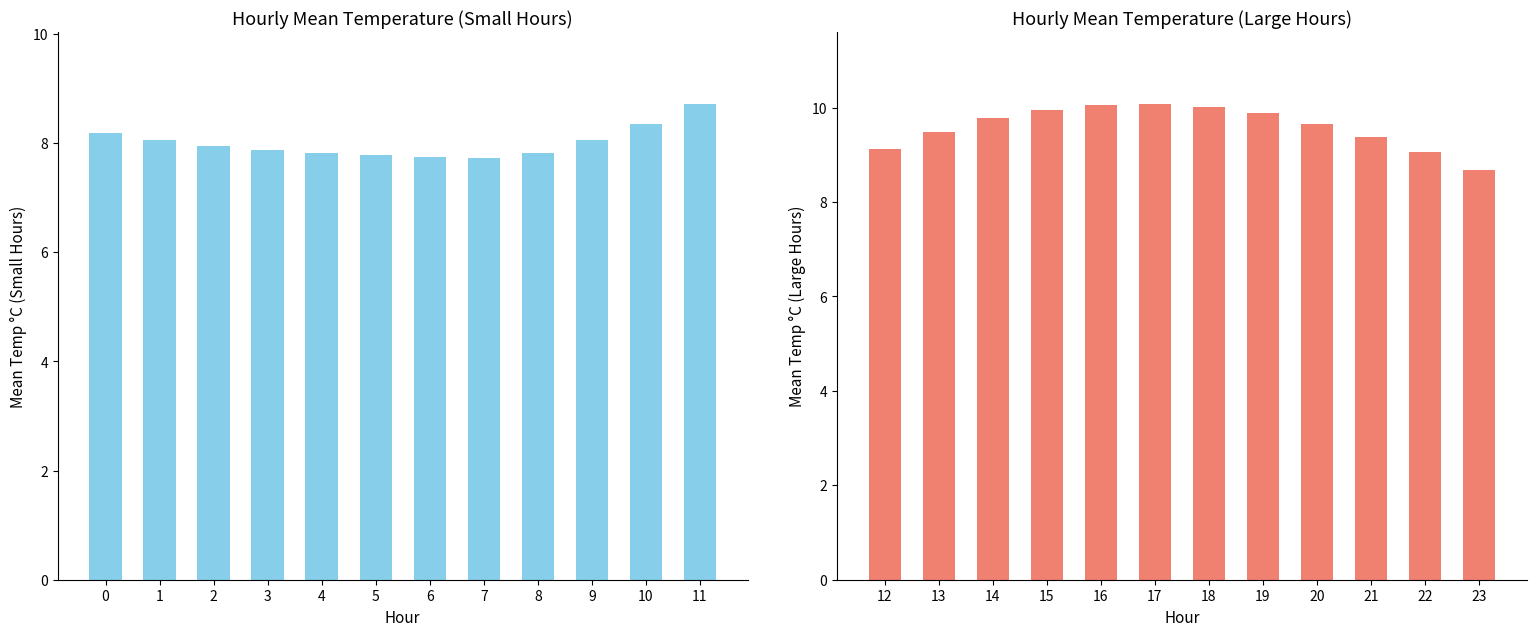

What is the value of the 10th bar from the left?

9.4